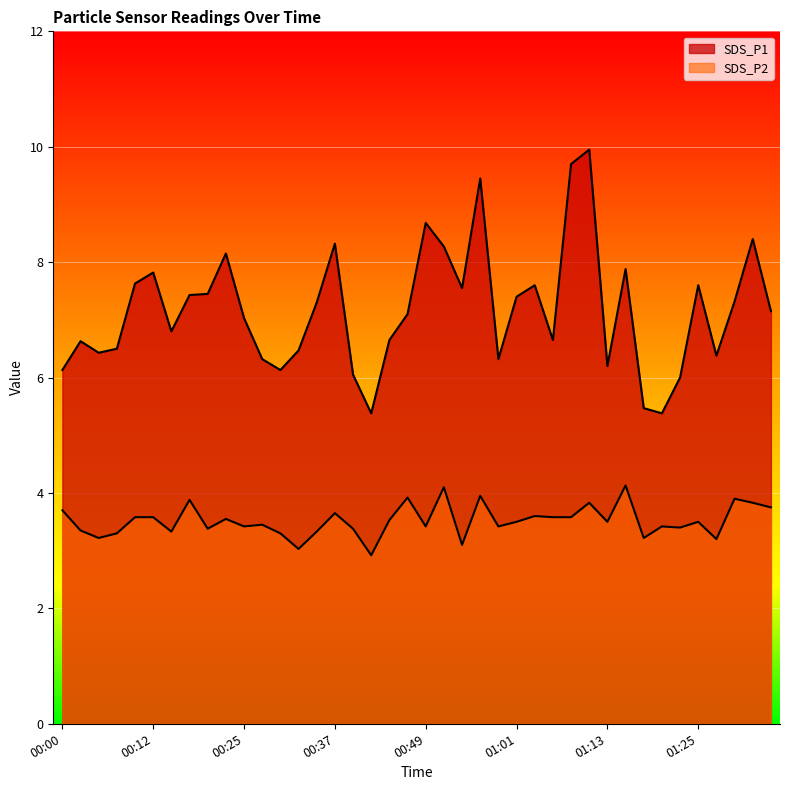

How many values in the SDS_P1 series are below 7?

18